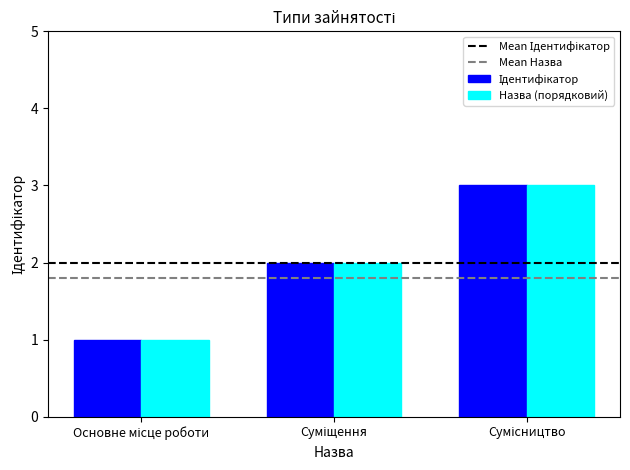

What is the maximum value shown in the chart?

3